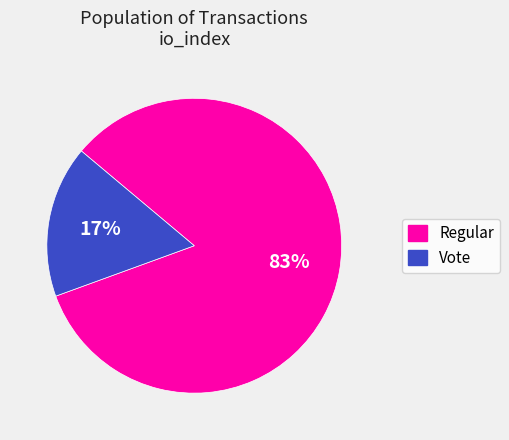

What percentage is the Regular slice, to the nearest percent?

83%